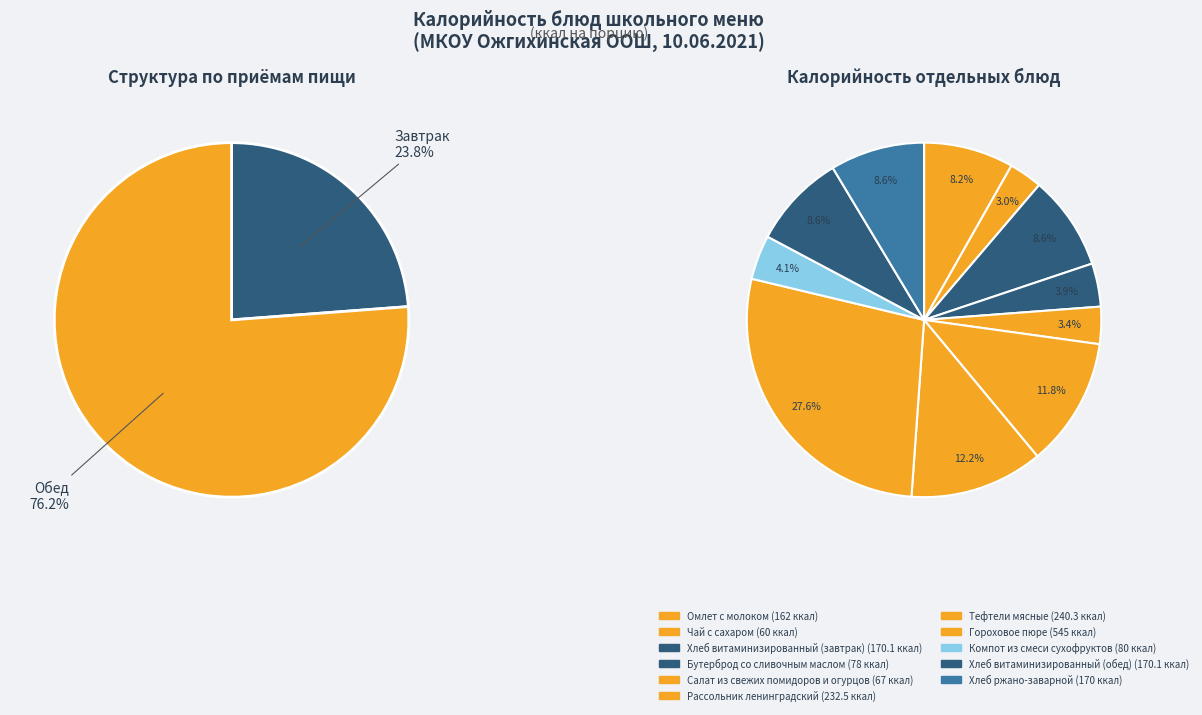

How many slices are in this pie chart?

11